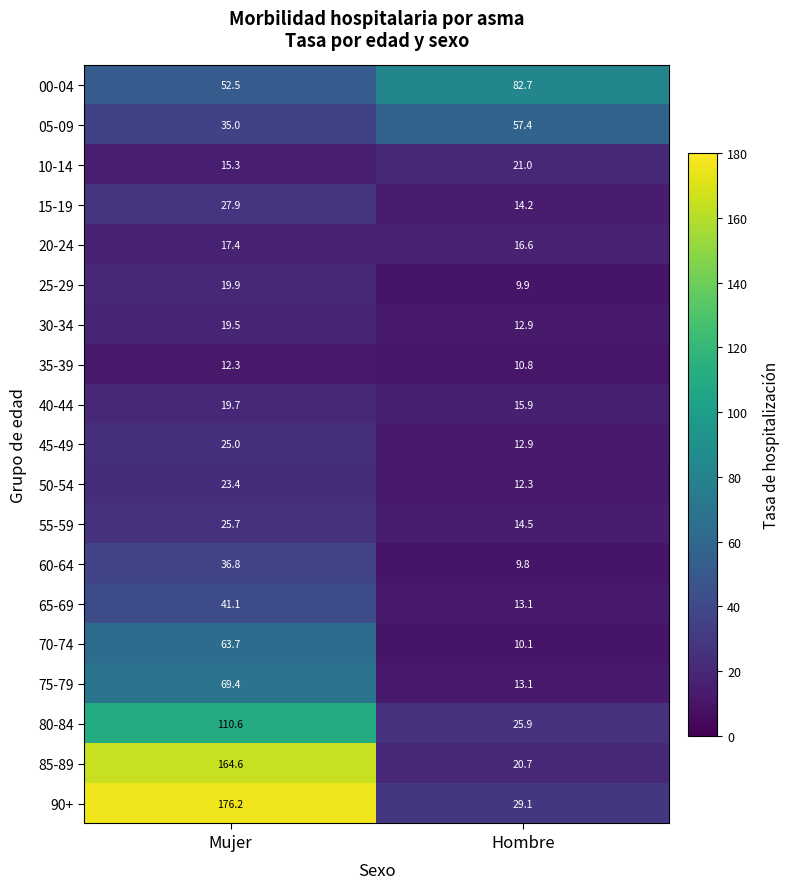

Which series changed the most between Mujer and Hombre?

90+